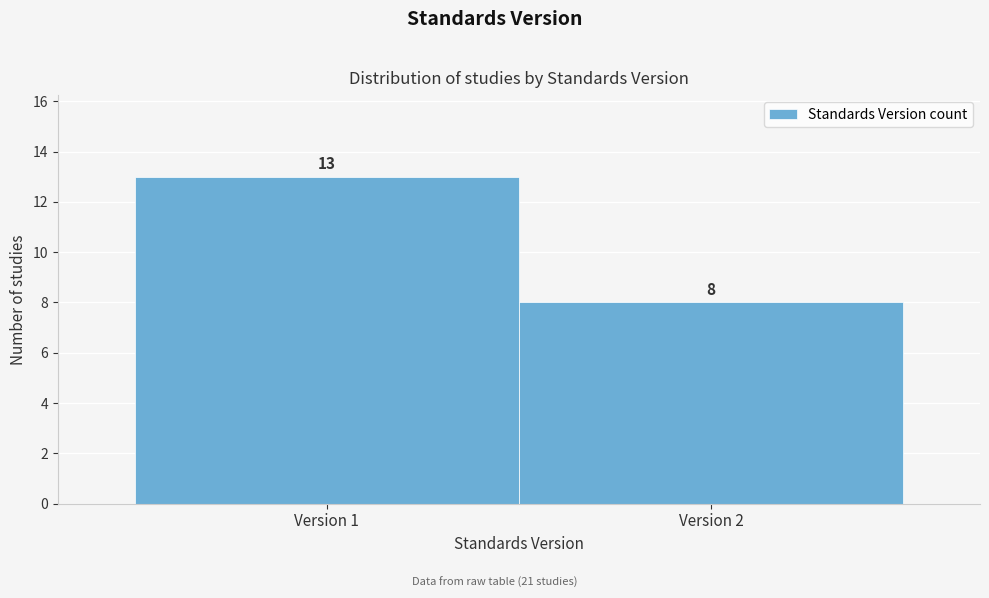

Reading left to right, what are all the values shown in this chart?

13	8